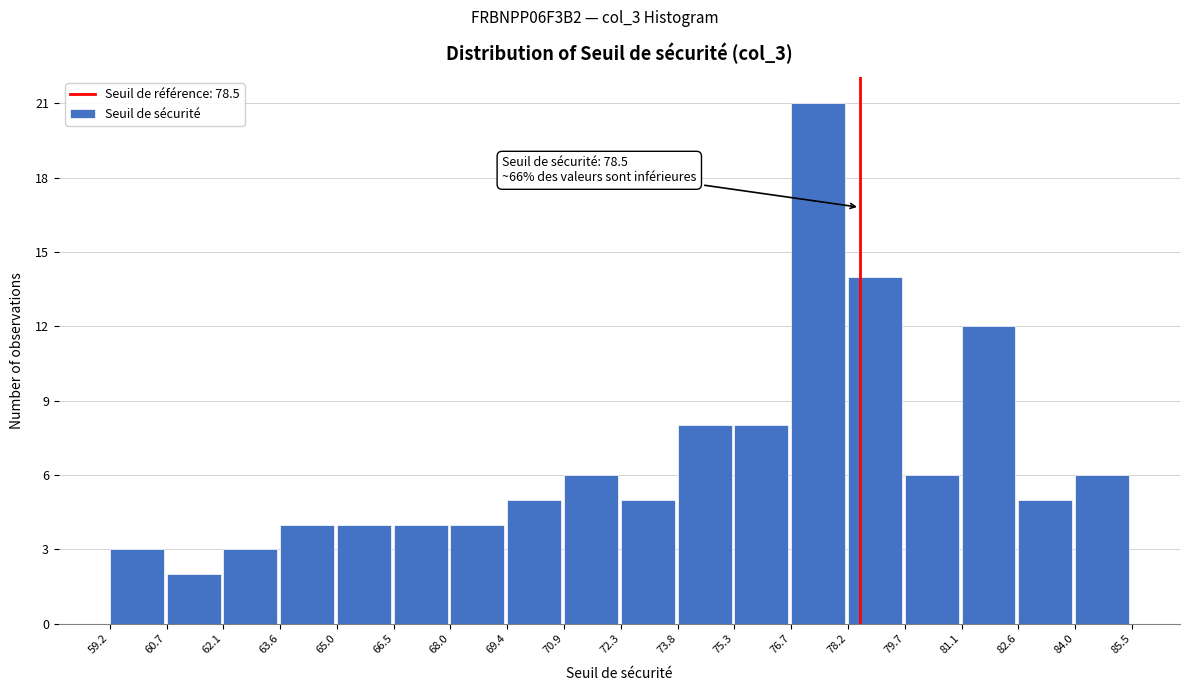

Over which range of the x-axis is the bar tallest?

76.7 to 78.2